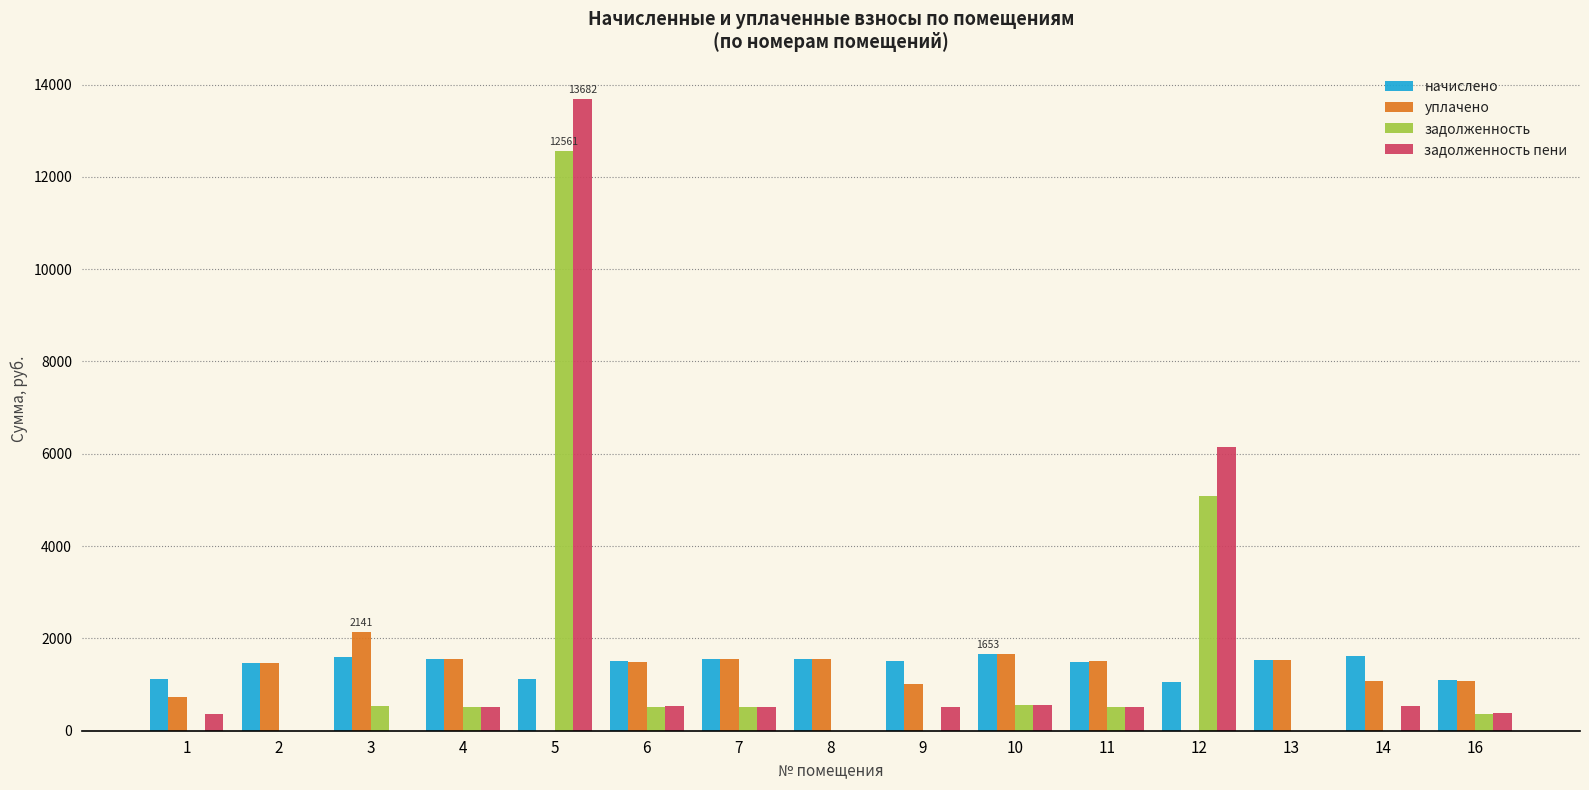

At which category is the sum across all series the highest?

5